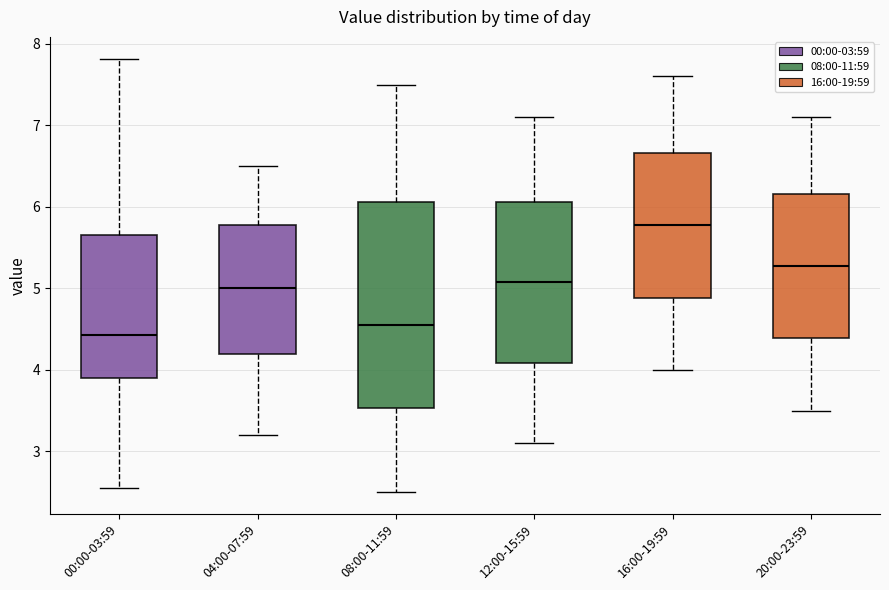

Comparing the boxes themselves (not the whiskers), which one is the tallest?

08:00-11:59